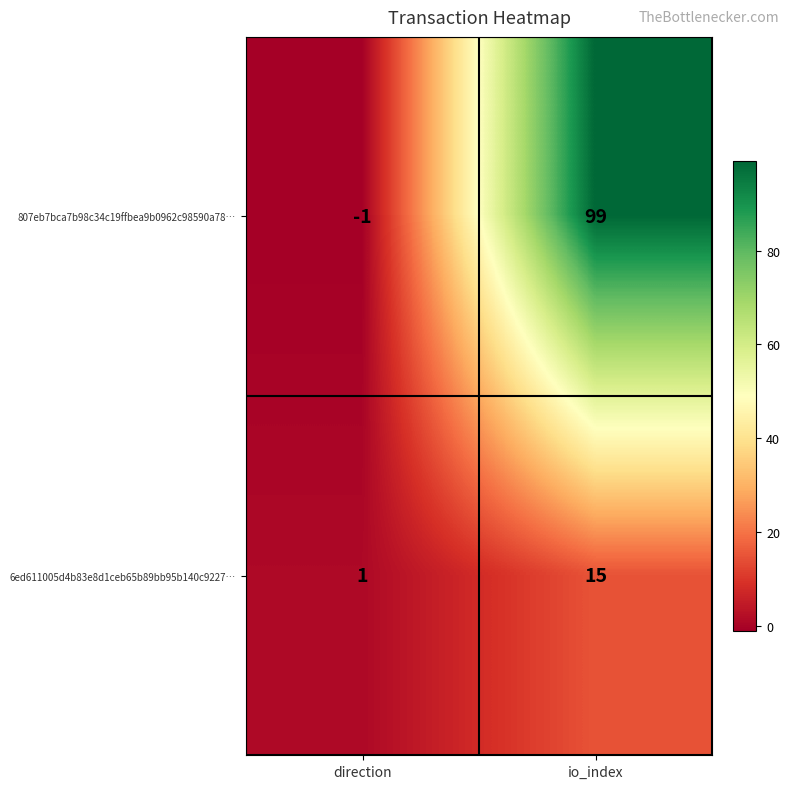

Reading left to right, transcribe all the data shown in this chart.

807eb7bca7b98c34c19ffbea9b0962c98590a78…: direction=-1	io_index=99
6ed611005d4b83e8d1ceb65b89bb95b140c9227…: direction=1	io_index=15